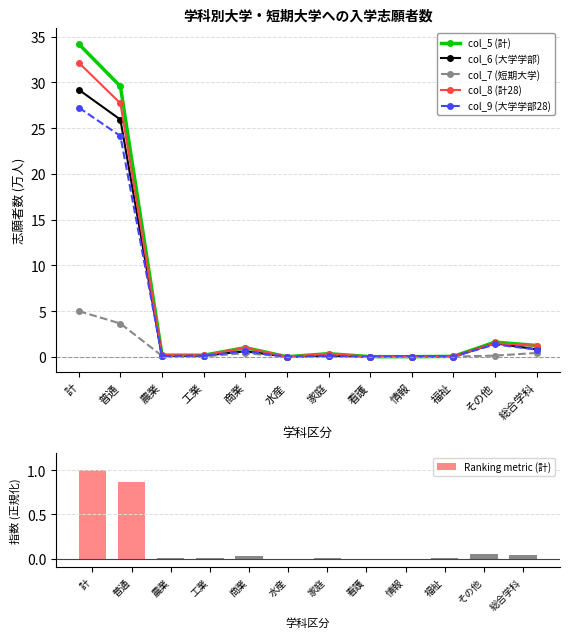

What is the total value across all series at 看護?

0.1